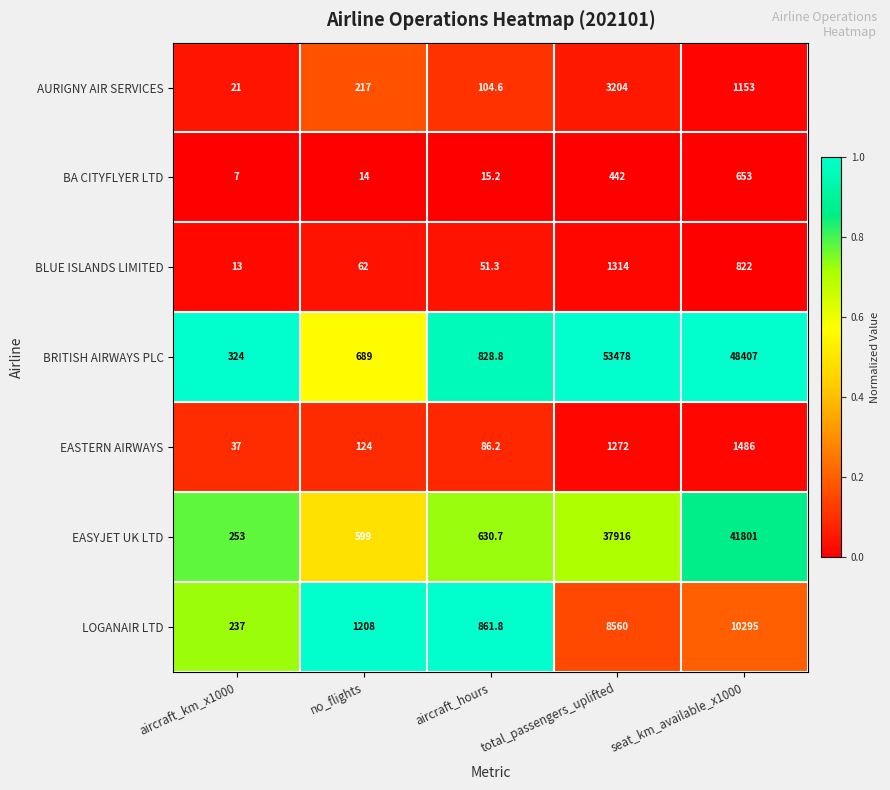

Which series has the largest total across all categories?

BRITISH AIRWAYS PLC